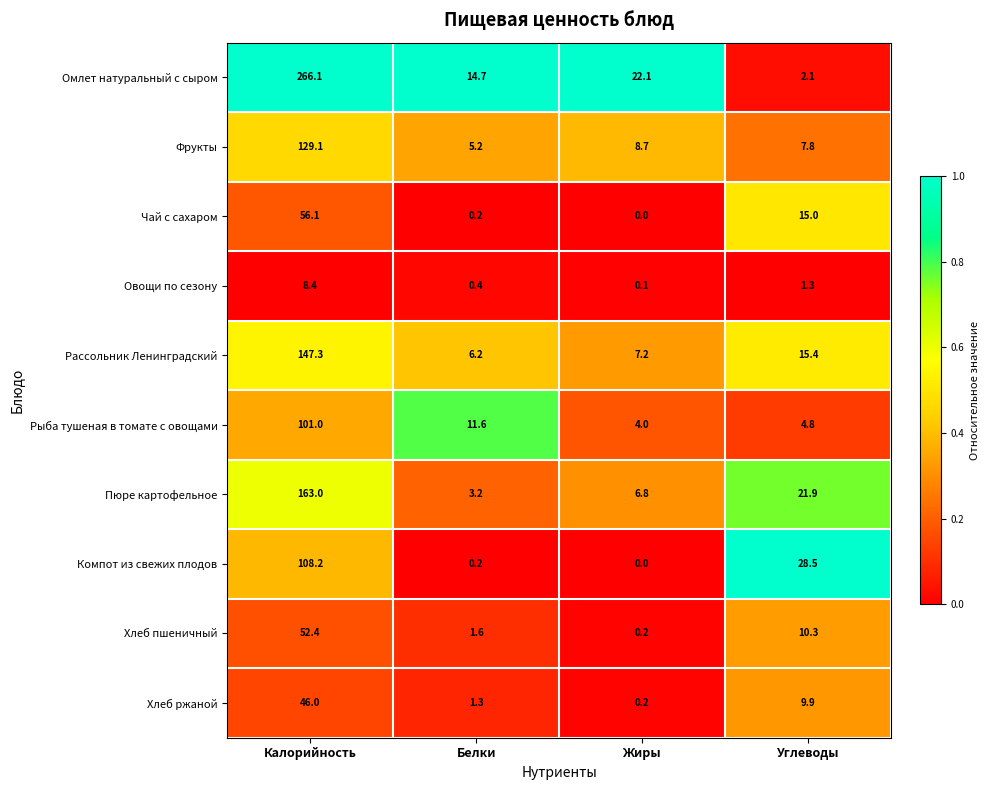

List the series in order of their peak value, lowest first.

Овощи по сезону, Хлеб ржаной, Хлеб пшеничный, Чай с сахаром, Рыба тушеная в томате с овощами, Компот из свежих плодов, Фрукты, Рассольник Ленинградский, Пюре картофельное, Омлет натуральный с сыром